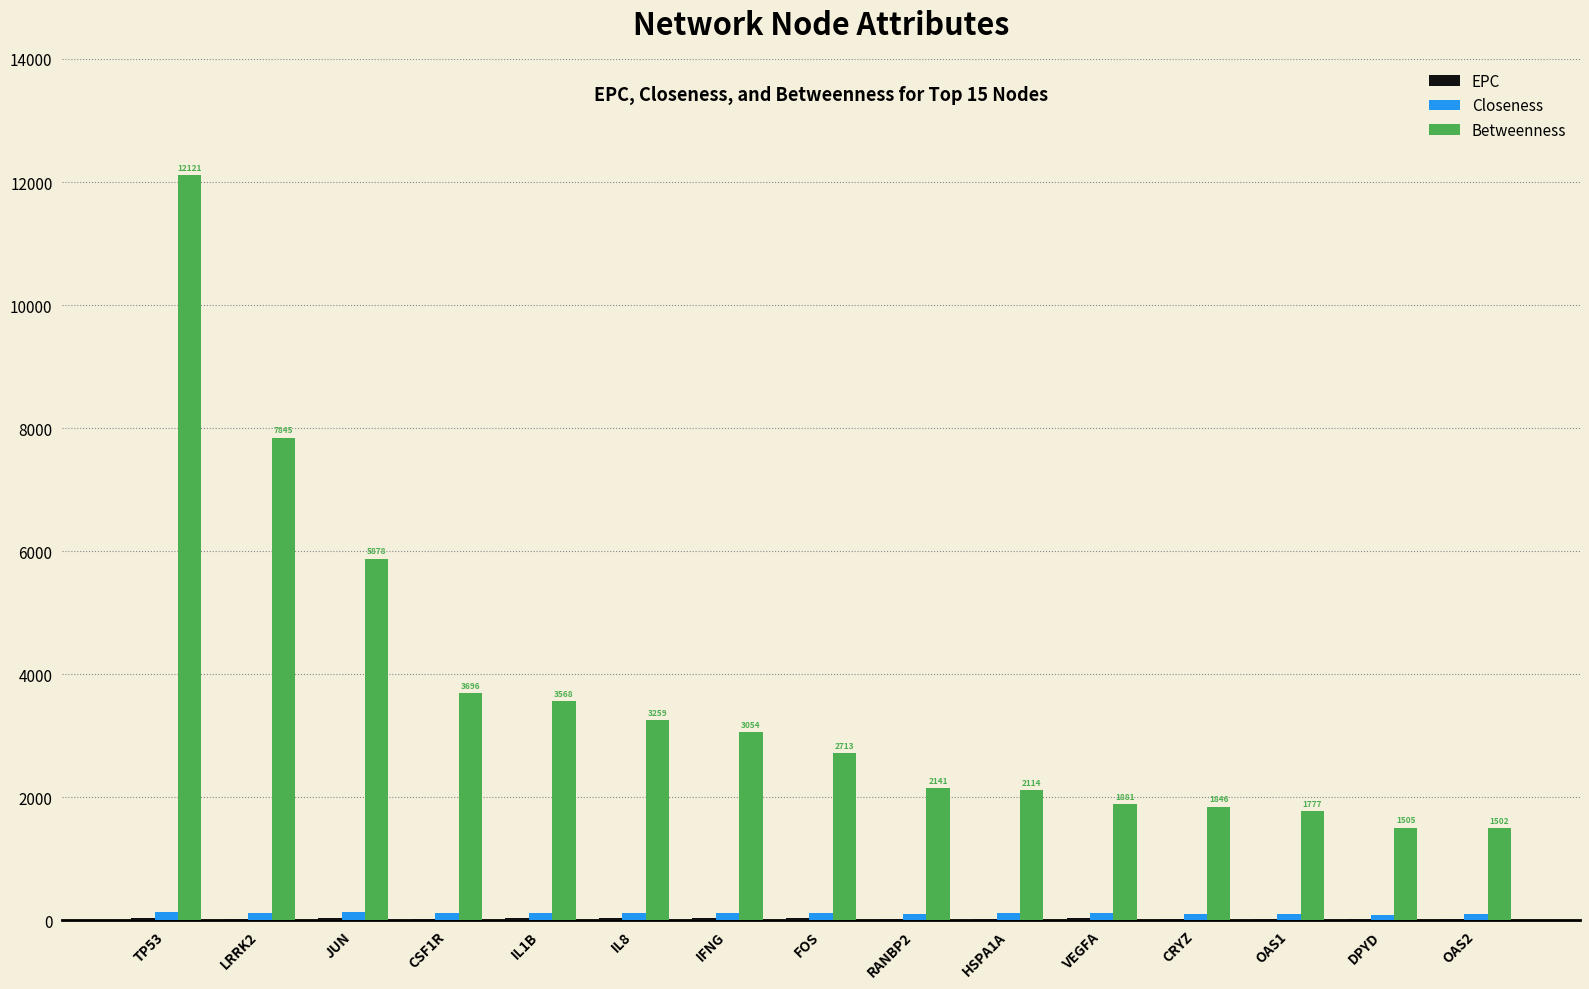

What is the sum of the Betweenness values at CSF1R and CRYZ?

5541.6